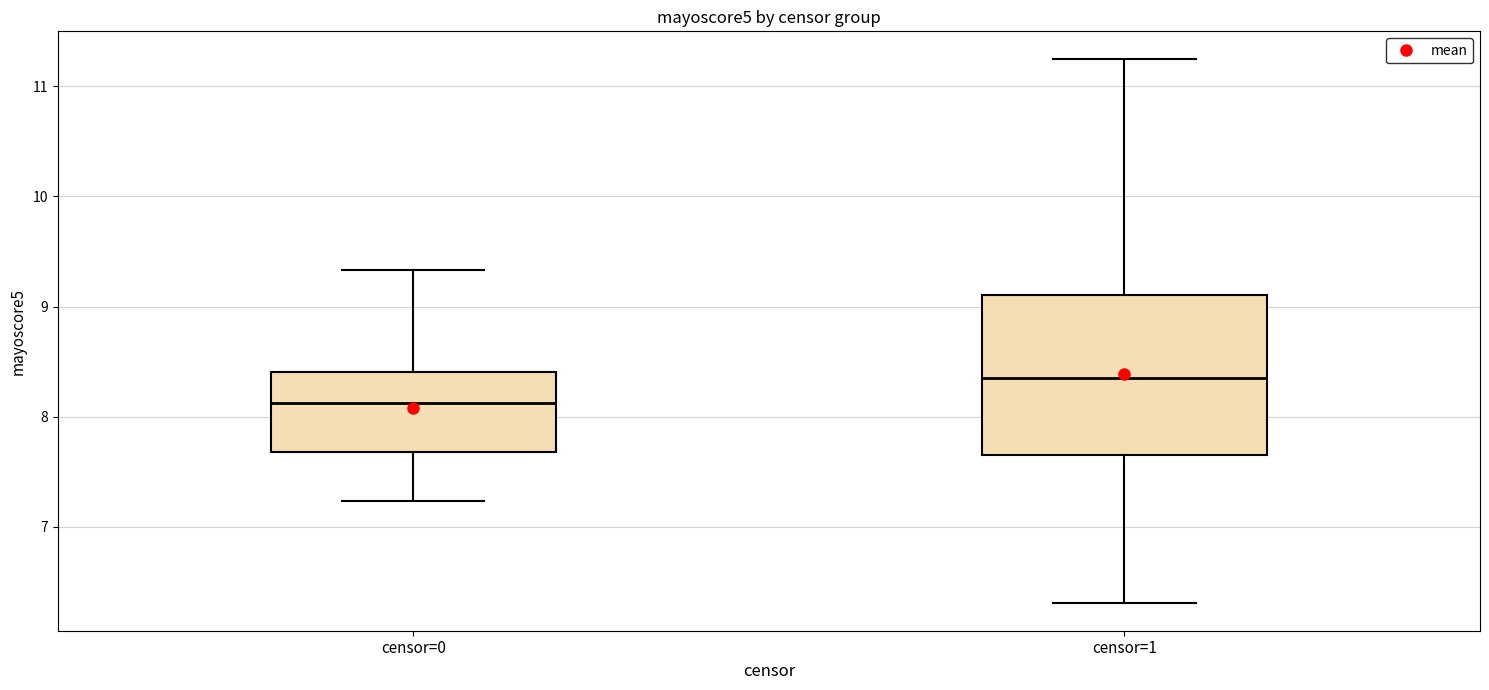

Which box has the lowest median line?

censor=0